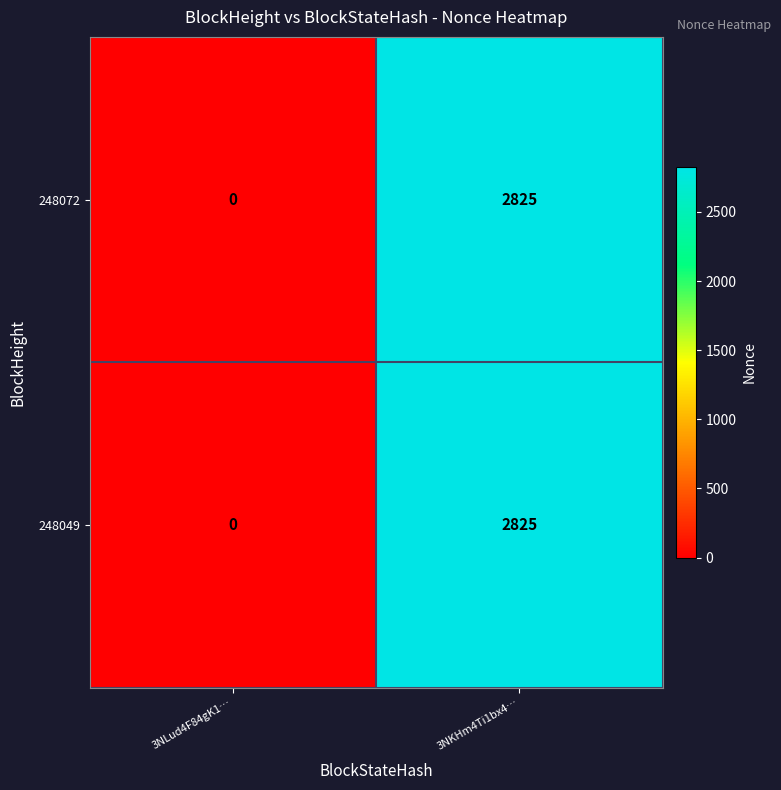

At which category is the sum across all series the highest?

3NKHm4Ti1bx4…